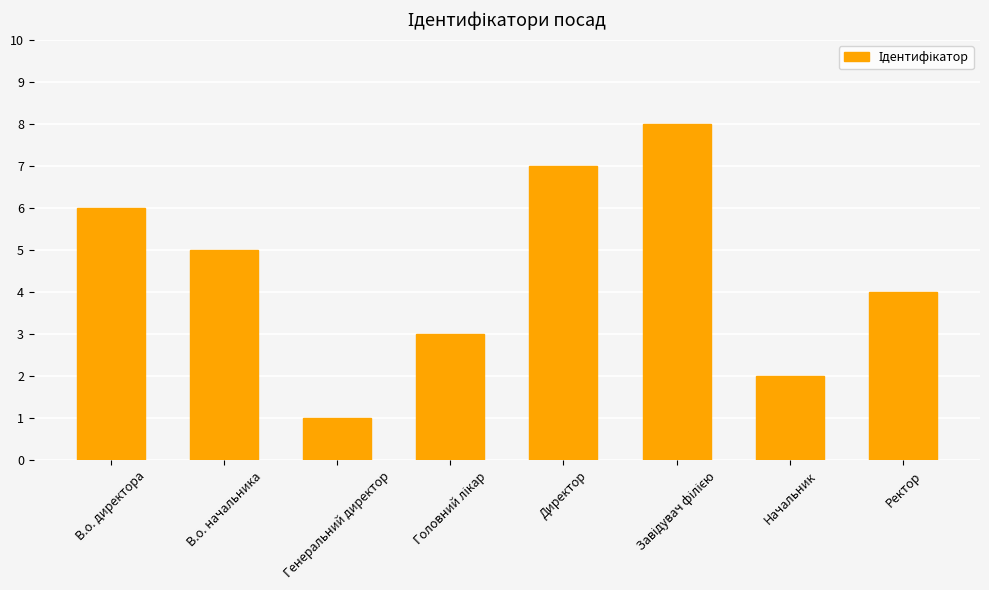

Reading right to left, transcribe all the data shown in this chart.

4	2	8	7	3	1	5	6